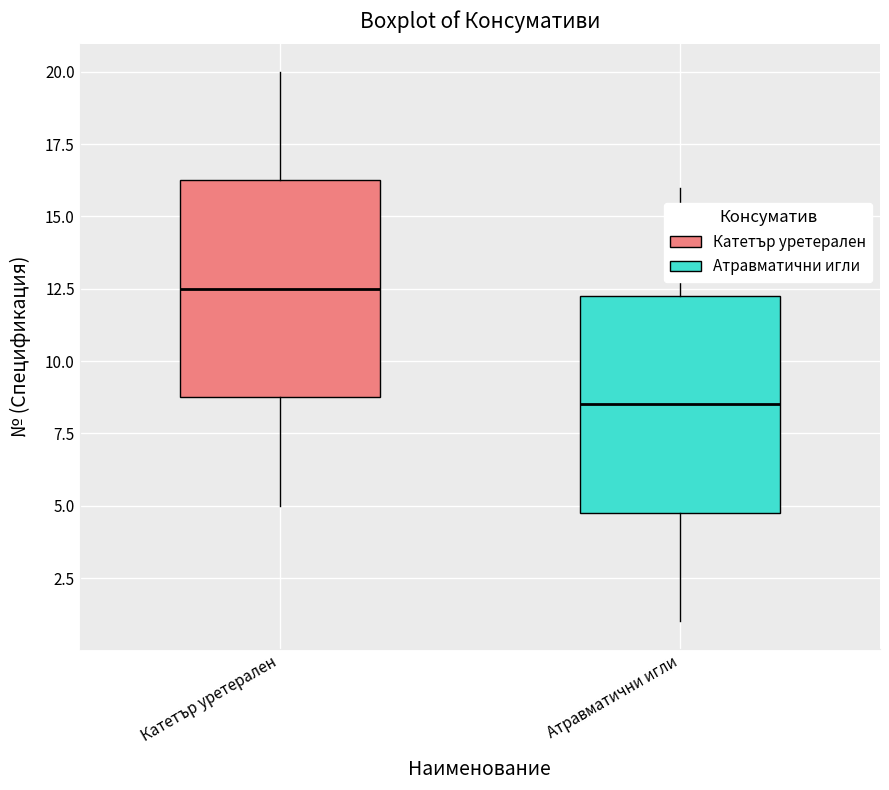

Reading left to right, transcribe this box plot: for each box, give where its median line is, the range the box spans, and where its two whiskers end, as read against the y-axis. The values are not printed on the chart, so give them approximately, as read against the axis.

Катетър уретерален: median 12.5, box 9.0 to 16.5, whiskers 5.0 to 20.0
Атравматични игли: median 8.5, box 5.0 to 12.5, whiskers 1.0 to 16.0